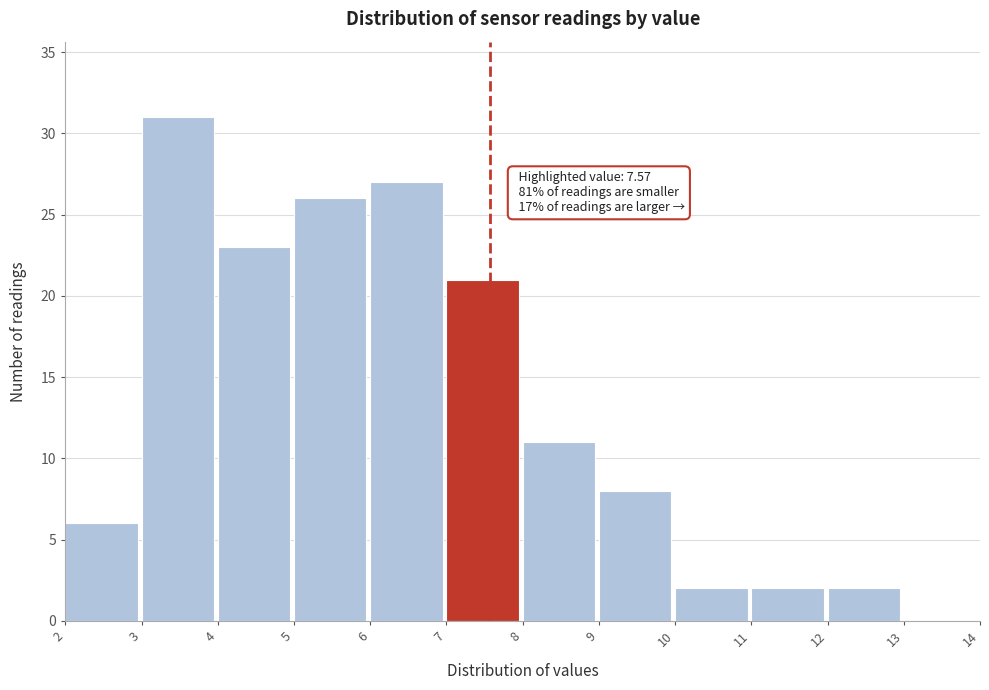

Over which range of the x-axis is the bar tallest?

3 to 4